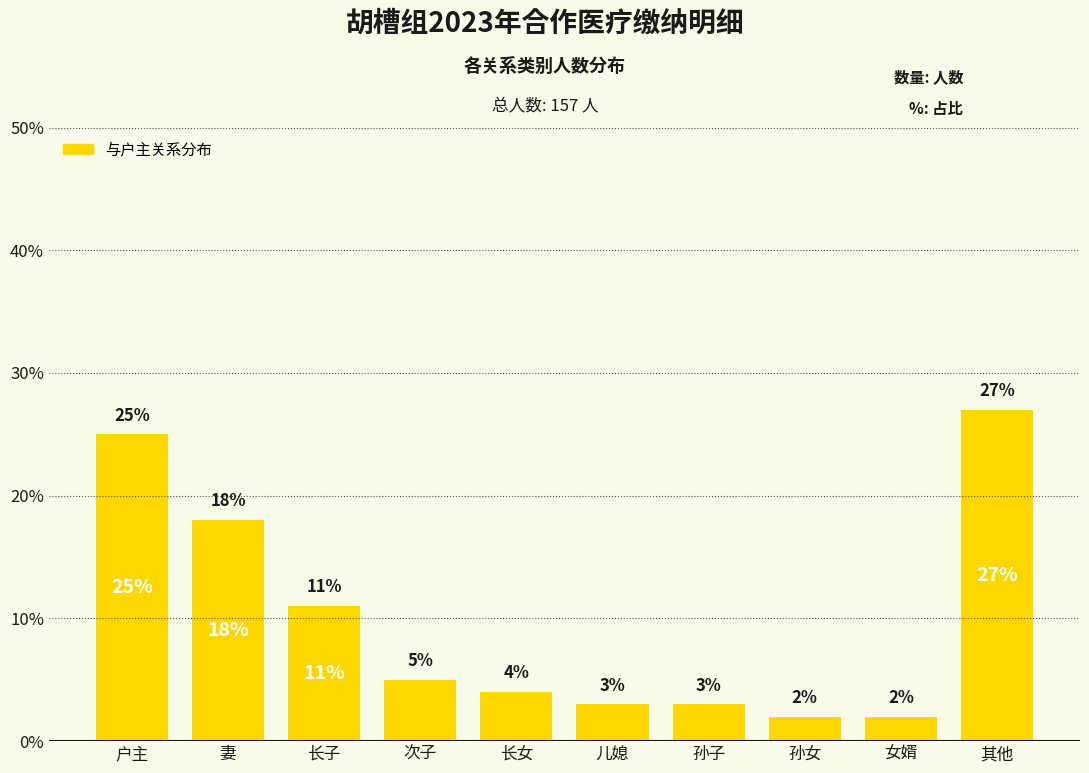

What is the average value?

10